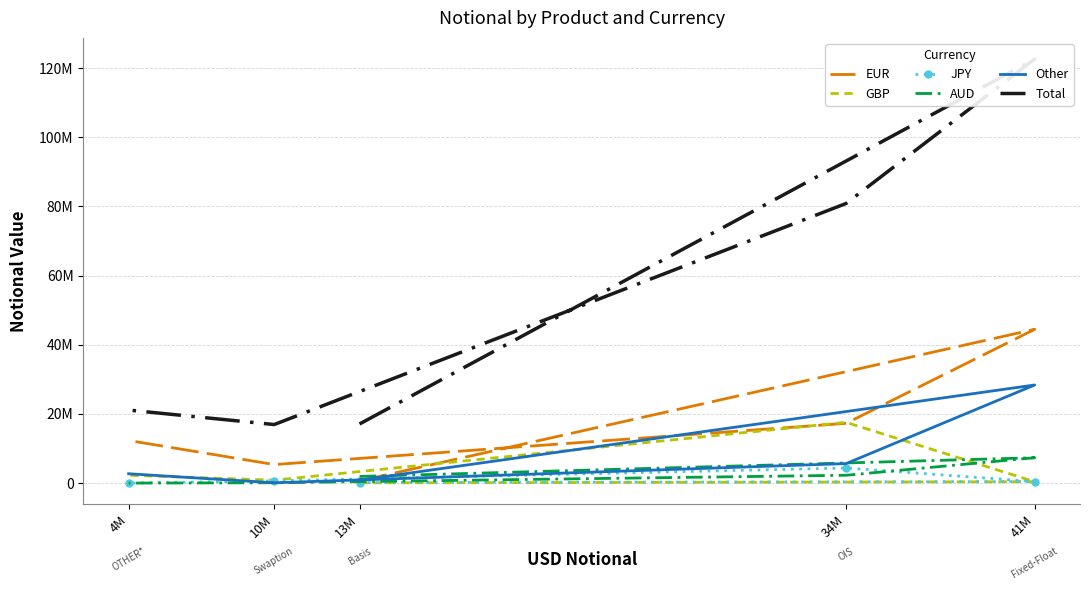

How many values in the AUD series exceed 1942406?

2